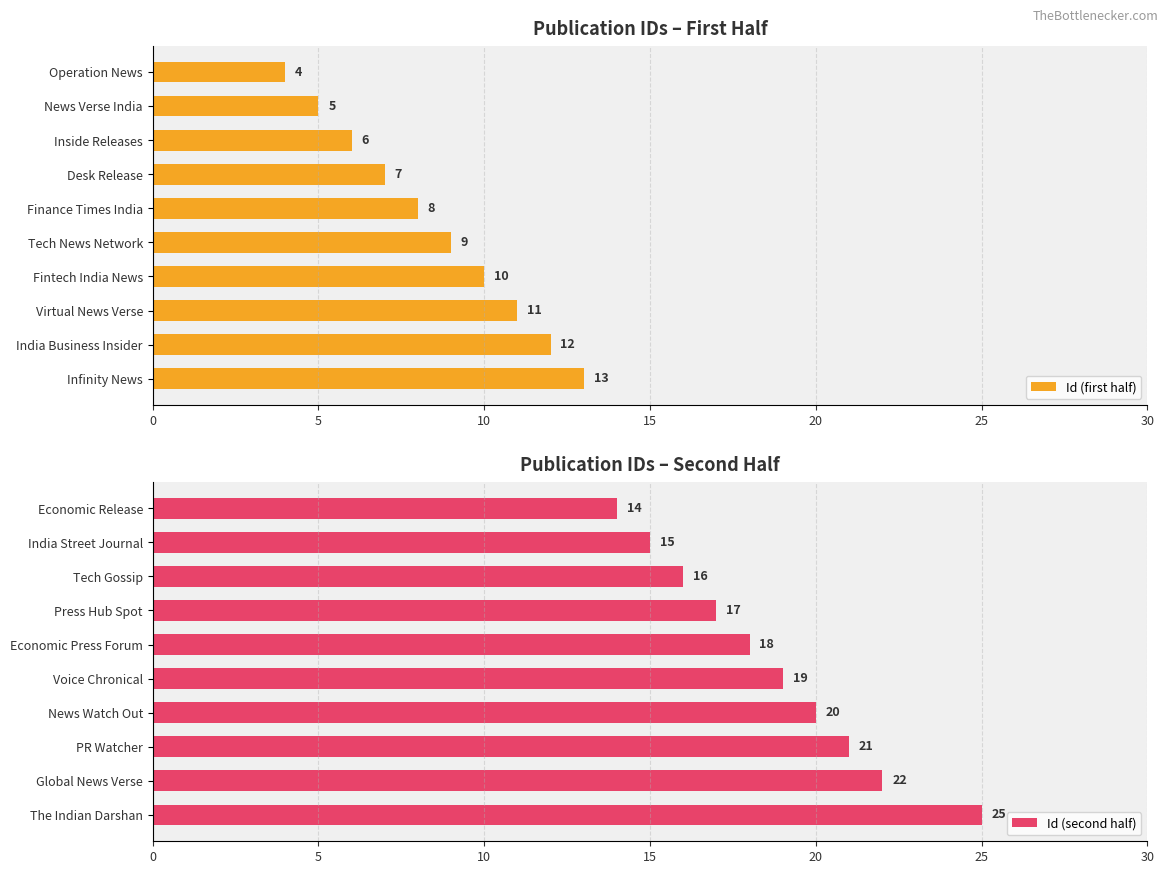

Are the bars grouped side by side (vs. stacked)?

Yes